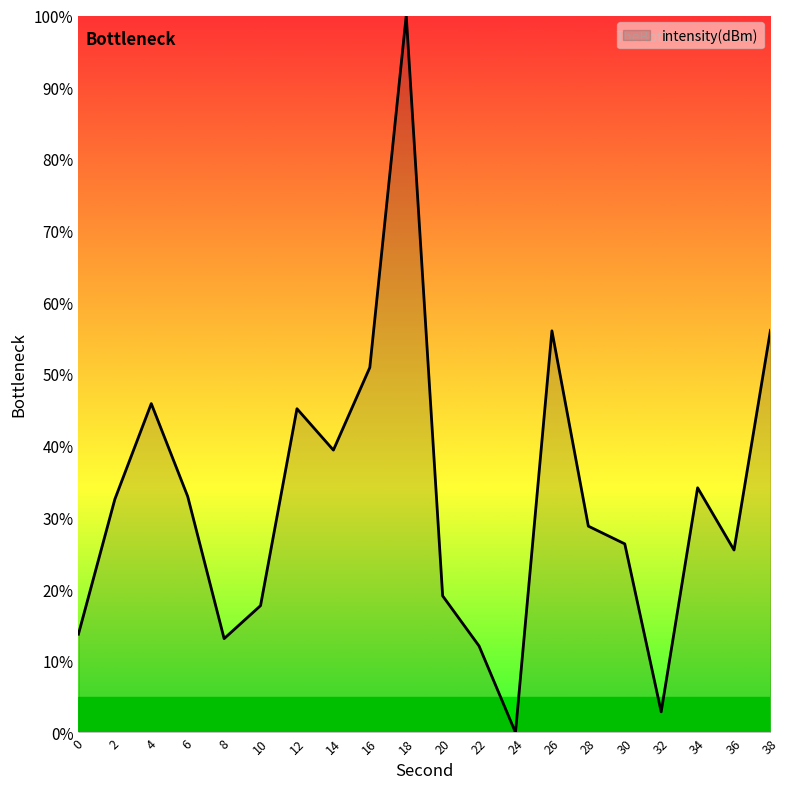

Does the chart display data point markers on the line(s)?

No